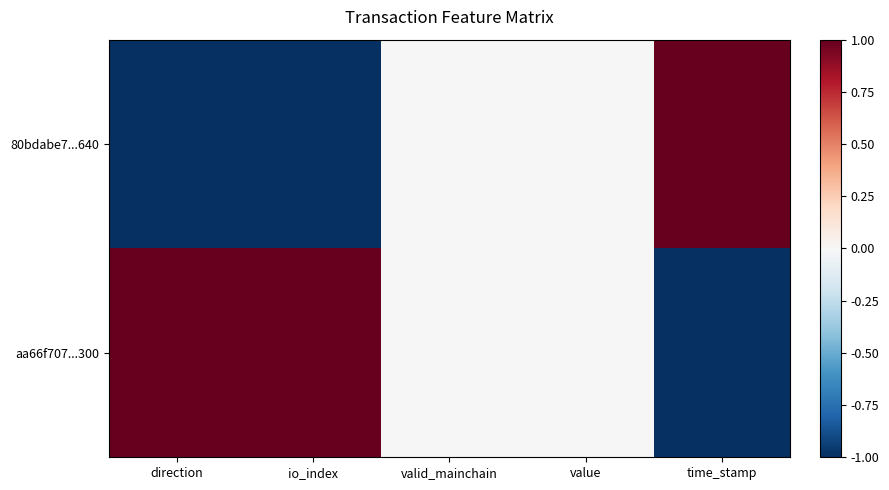

Reading left to right, what are all the values shown in this chart?

80bdabe7...640: direction=-1	io_index=-1	valid_mainchain=0	value=0	time_stamp=1
aa66f707...300: direction=1	io_index=1	valid_mainchain=0	value=0	time_stamp=-1